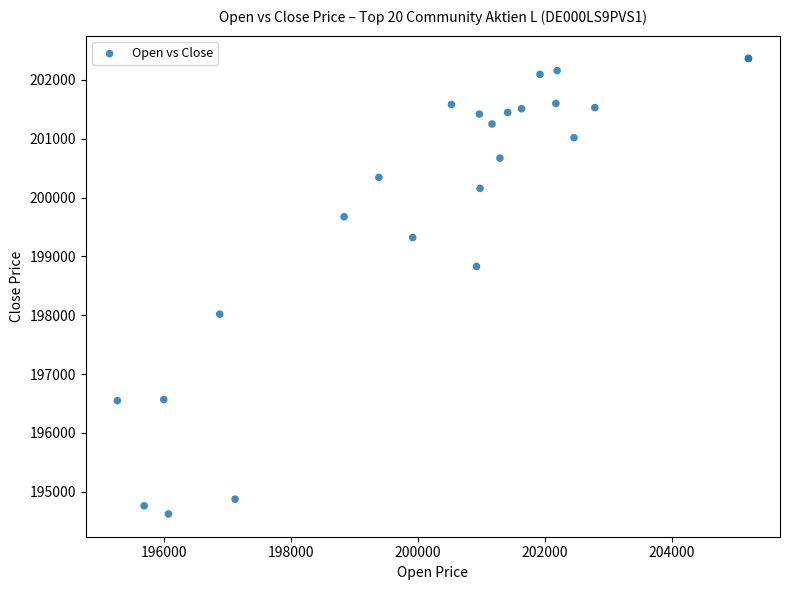

What Y value in the scatter plot is closest to 198493?

198829